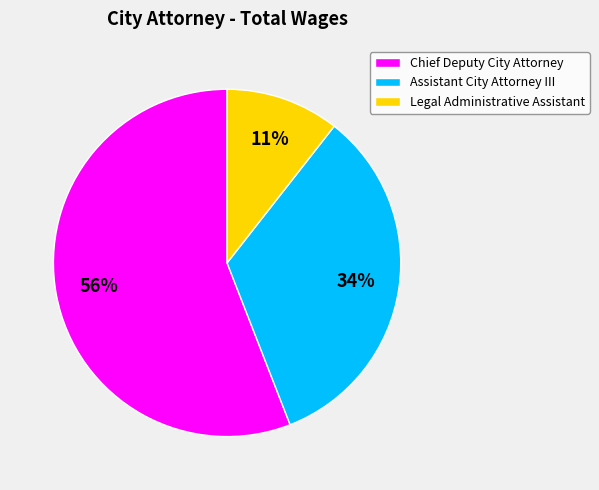

How many segments does this pie chart have?

3